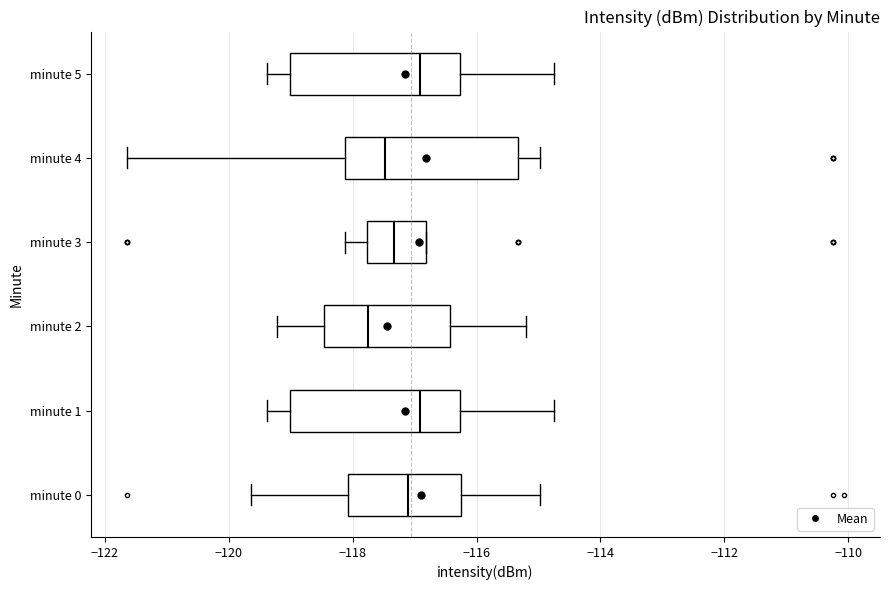

Where does the left whisker of the box for minute 1 end on the x-axis? The values are not printed on the chart, so give them approximately, as read against the axis.

-119.4